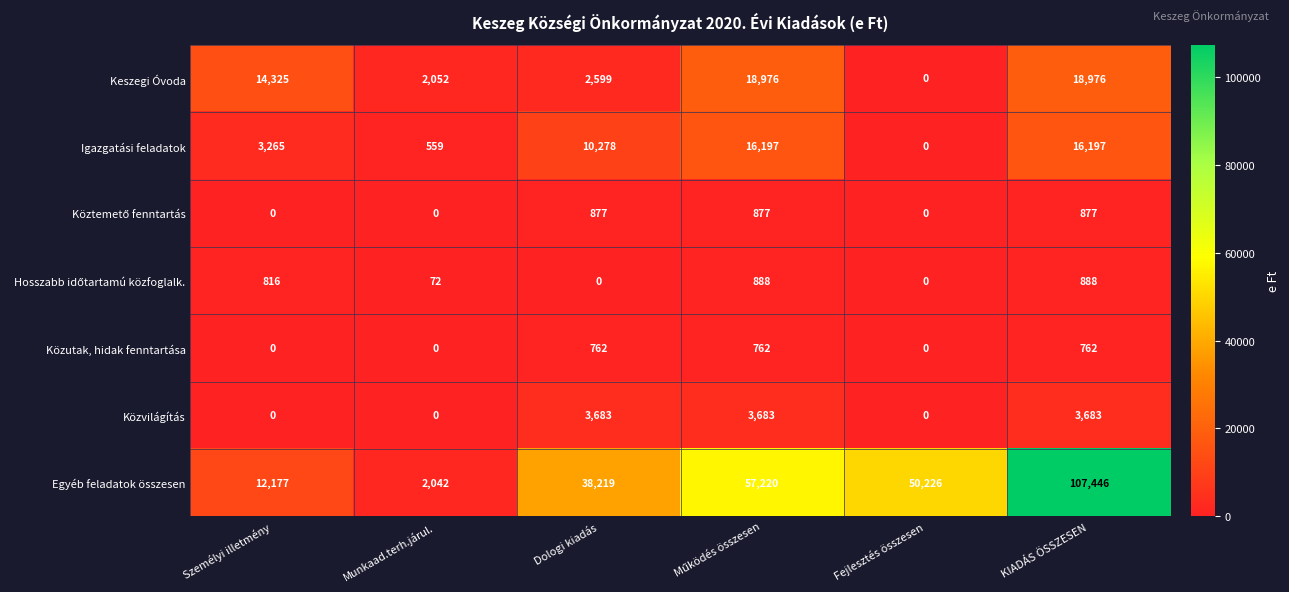

True or false: Egyéb feladatok összesen has a value of 2042 at Munkaad.terh.járul..

True